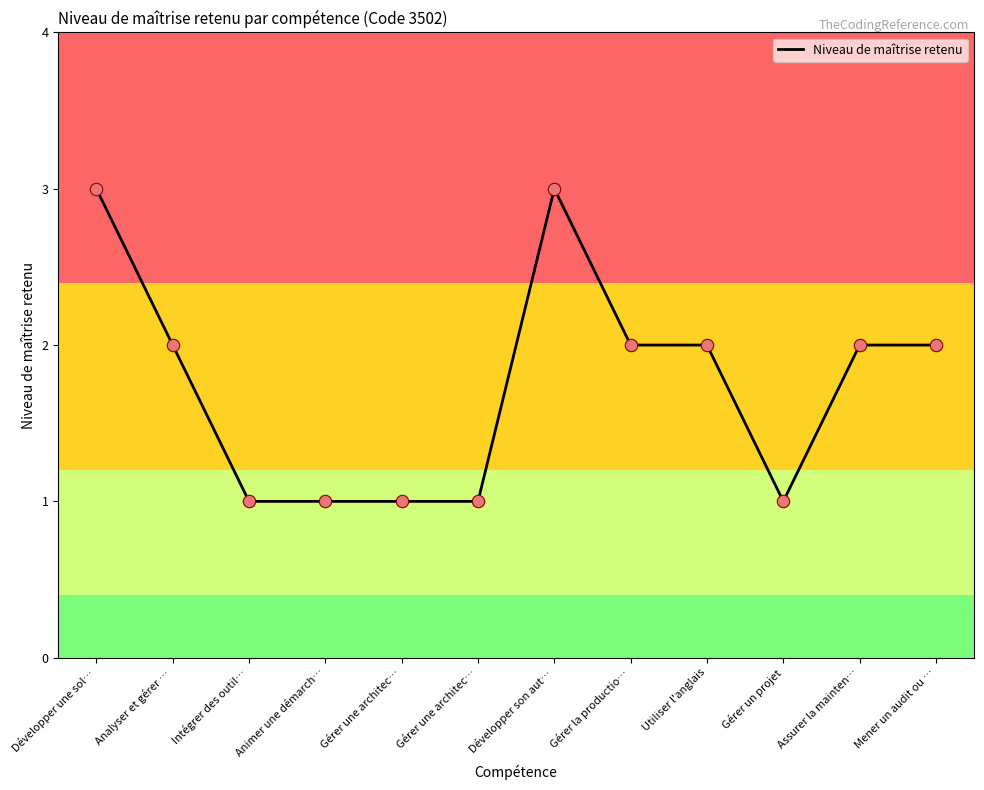

What is the change in value from Analyser et gérer … to Gérer une architec…?

-1